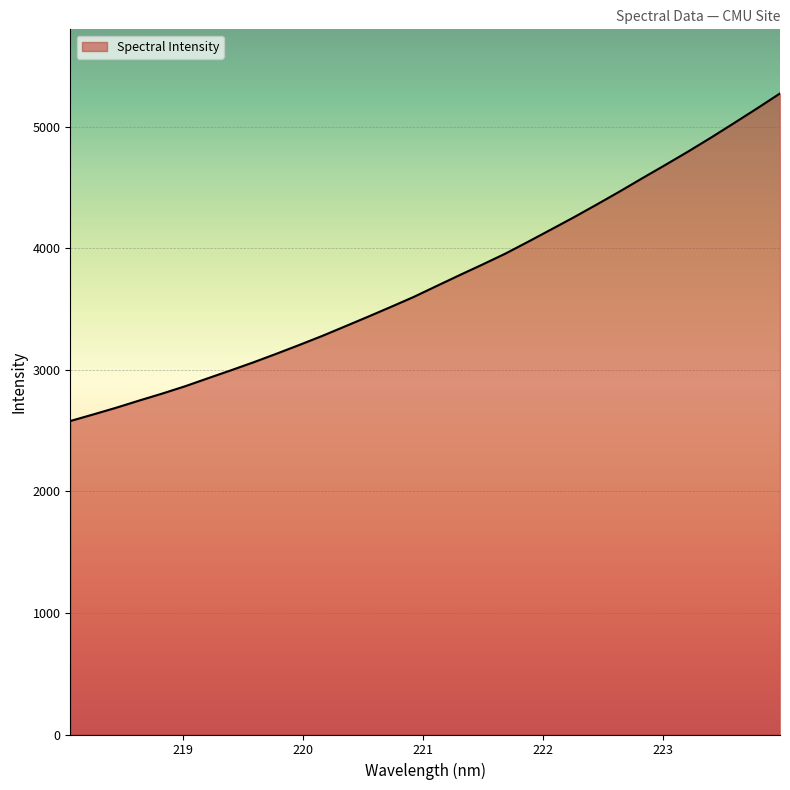

What is the difference between the maximum and minimum values?

2694.6